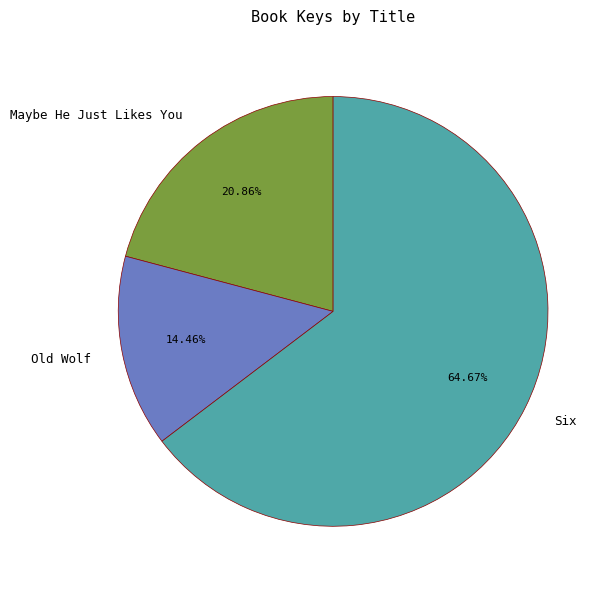

Approximately how many times larger is the value at Maybe He Just Likes You compared to Six?

0.3